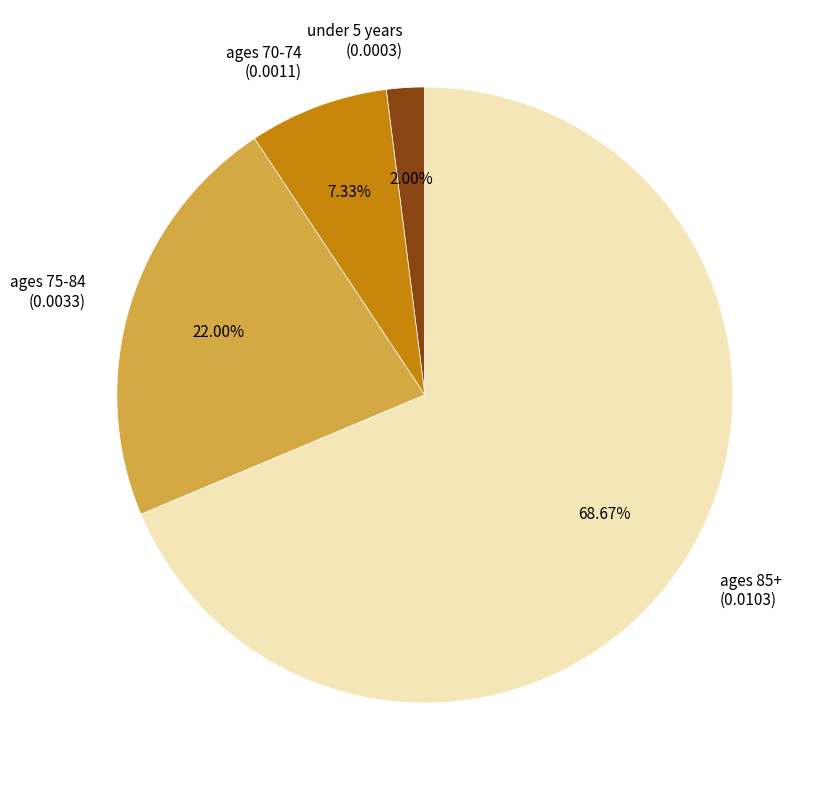

How many segments does this pie chart have?

4